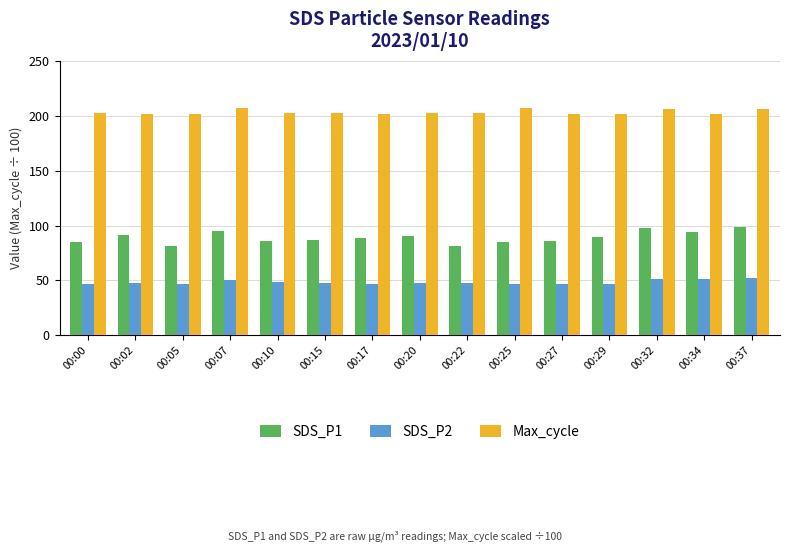

Count the Max_cycle values in the range 201 to 205.

11